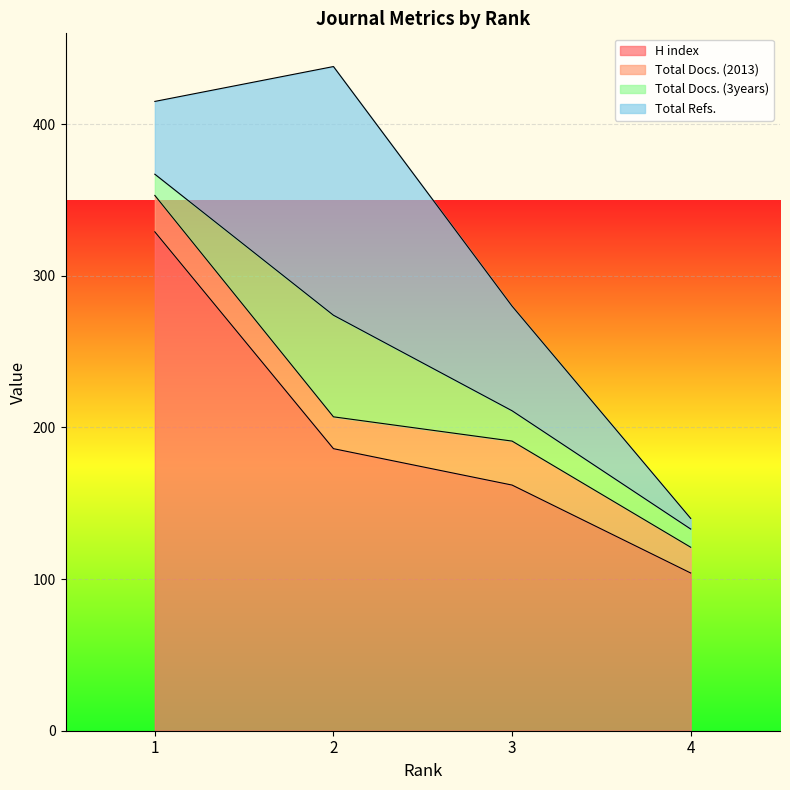

The Total Docs. (3years) series shows 12 at 4. True or false?

True